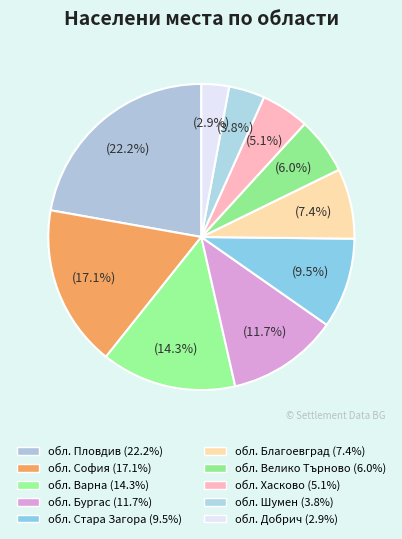

Does any single category account for the majority?

No